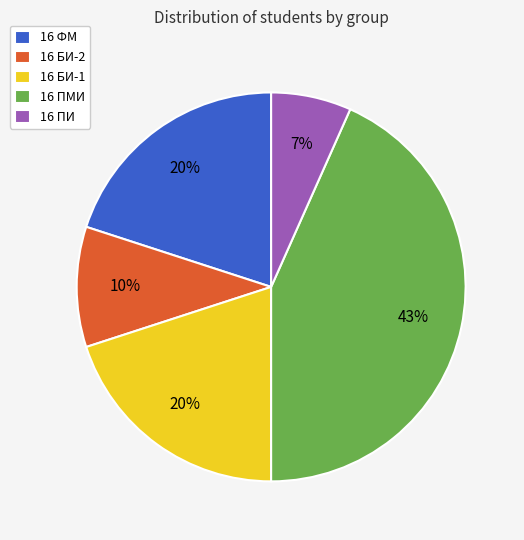

To the nearest percent, what percentage of the pie is 16 БИ-1?

20%